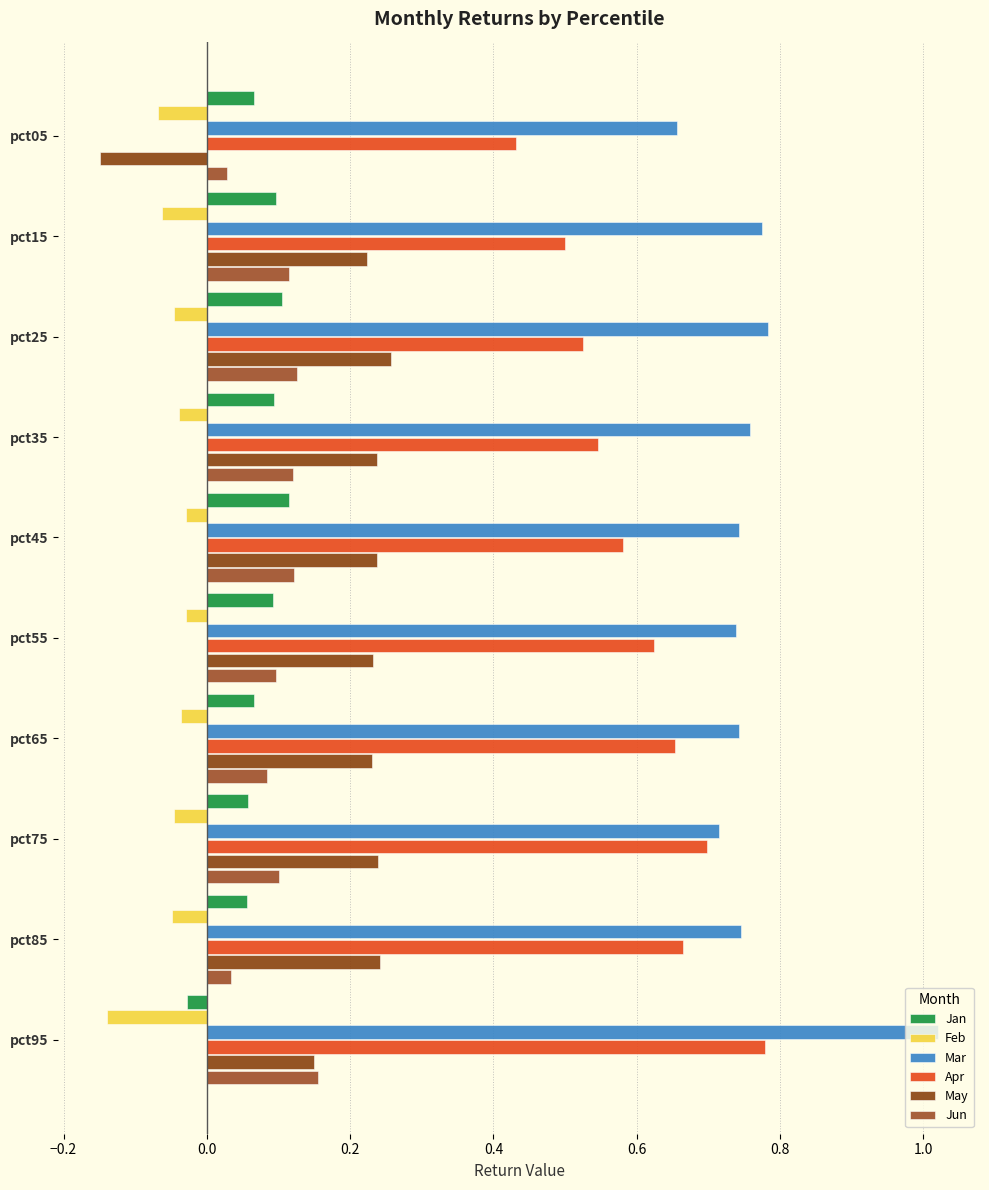

What is the value of the Feb bar at the 2nd from the left?

-0.1